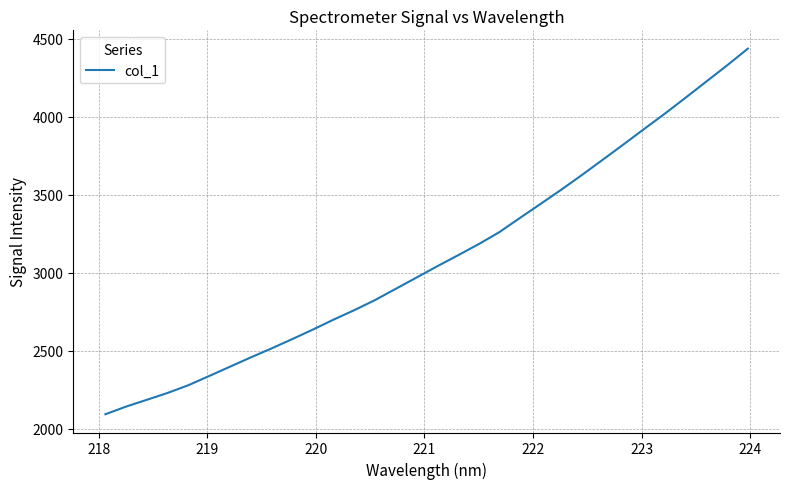

What is the difference between the maximum and minimum values?

2344.5